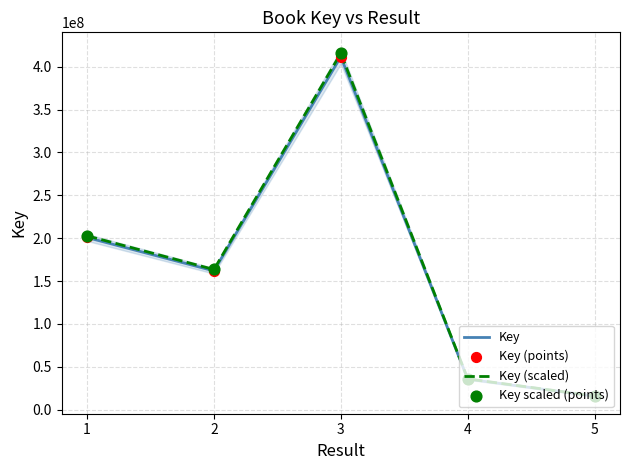

At which category is the sum across all series the highest?

3